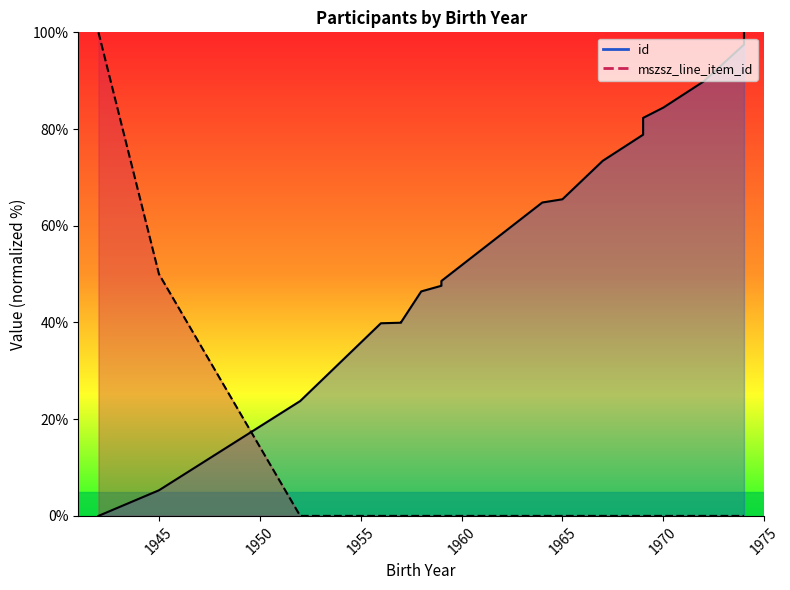

What is the average value of the mszsz_line_item_id series?

7.5